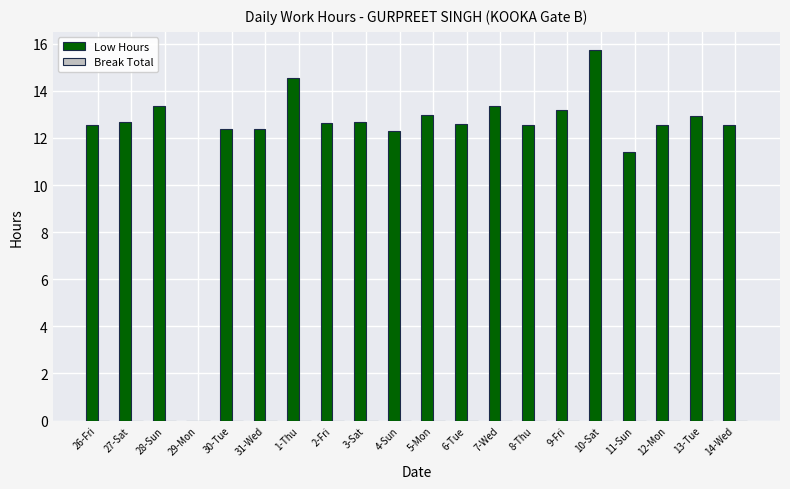

What is the greatest value displayed?

15.7